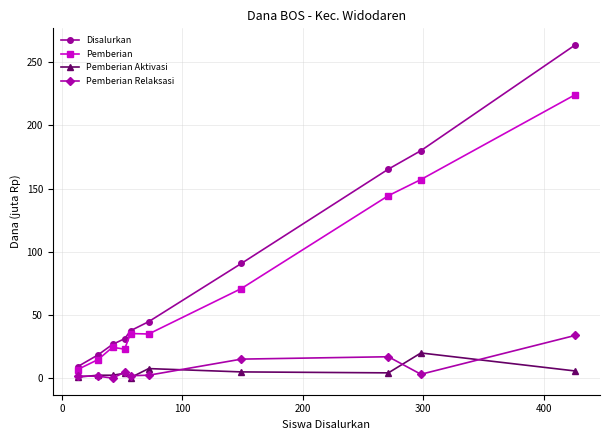

Which series has the largest total across all categories?

Disalurkan